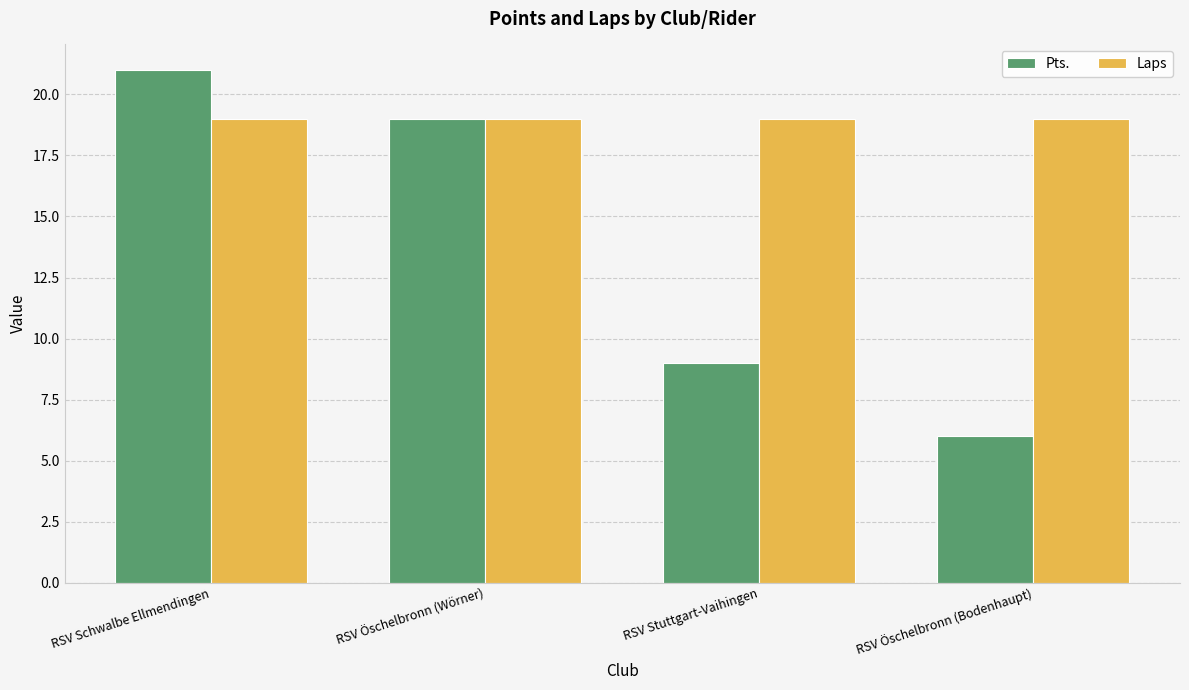

What is the minimum value for Pts.?

6